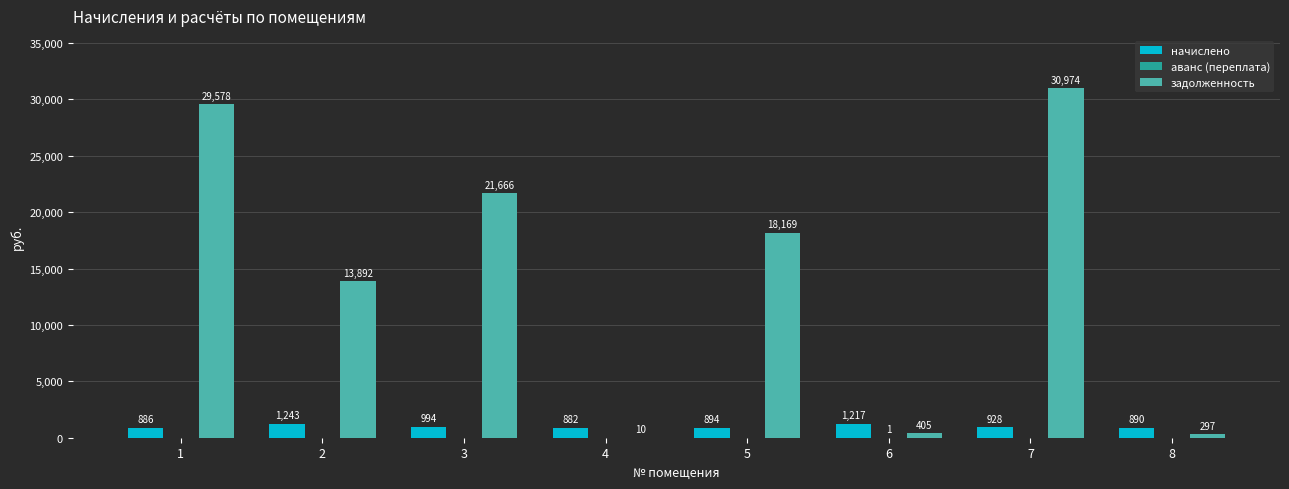

How many groups of bars are there?

8